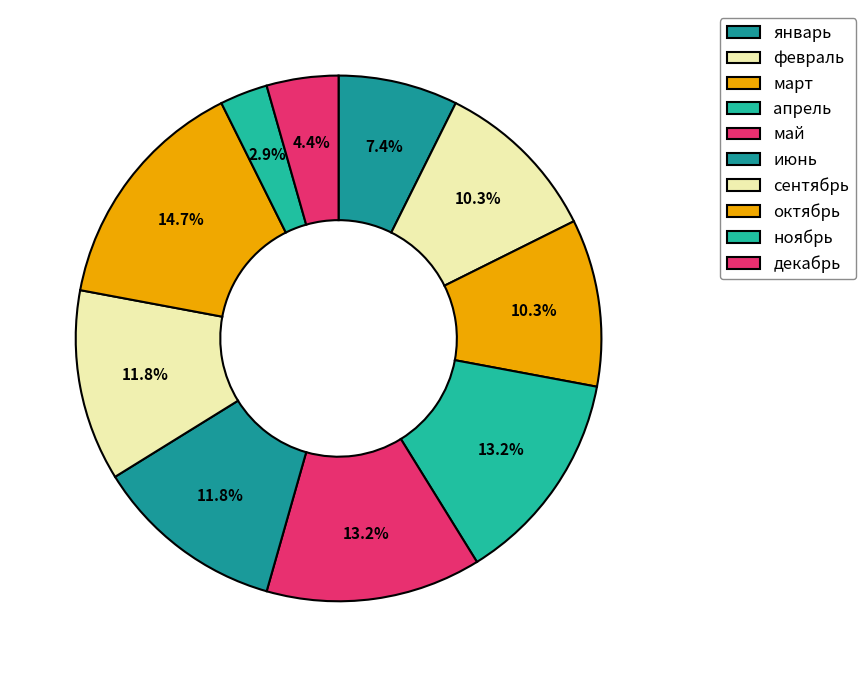

Approximately how many times larger is the value at январь compared to апрель?

0.6